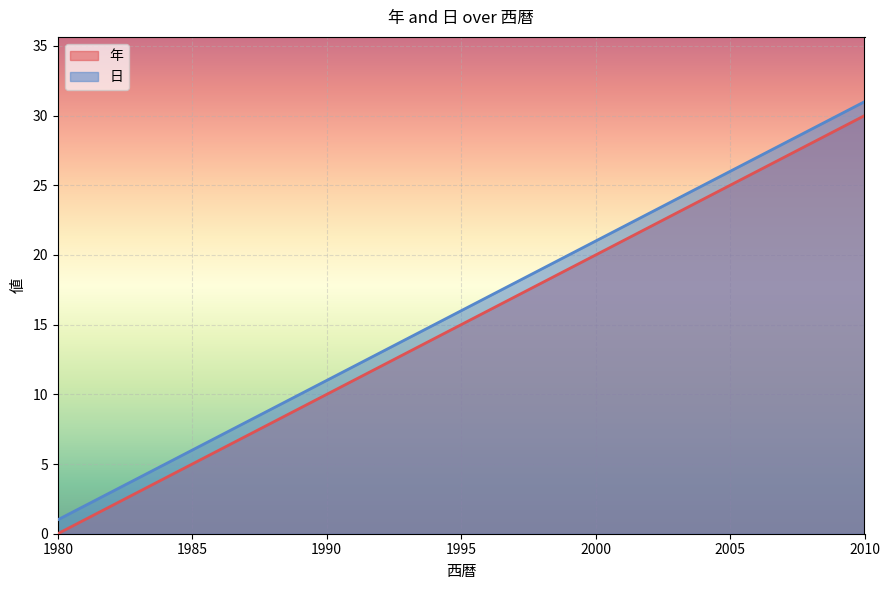

Which series has the widest spread of values?

年